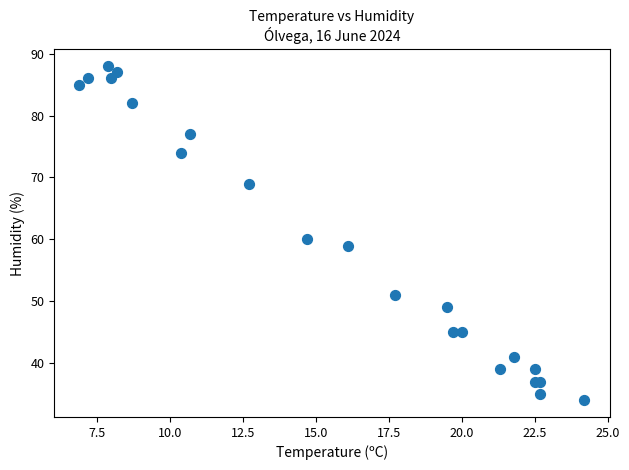

What is the range of Y values (max minus min)?

54